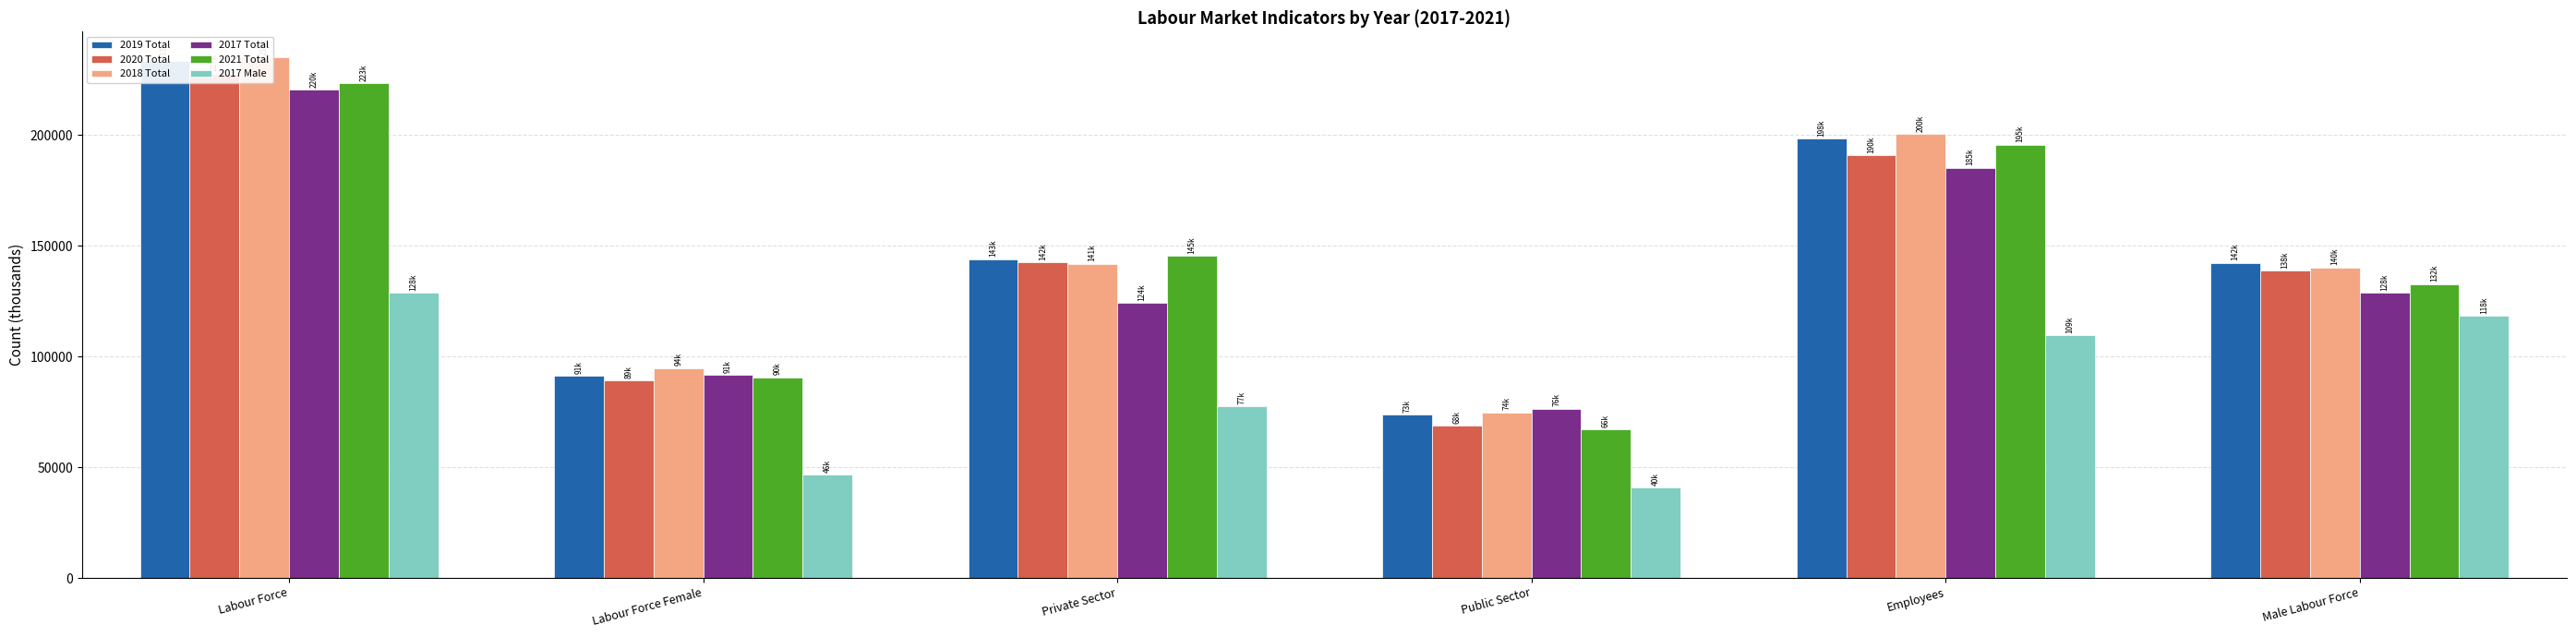

At which category is the sum across all series the highest?

Labour Force